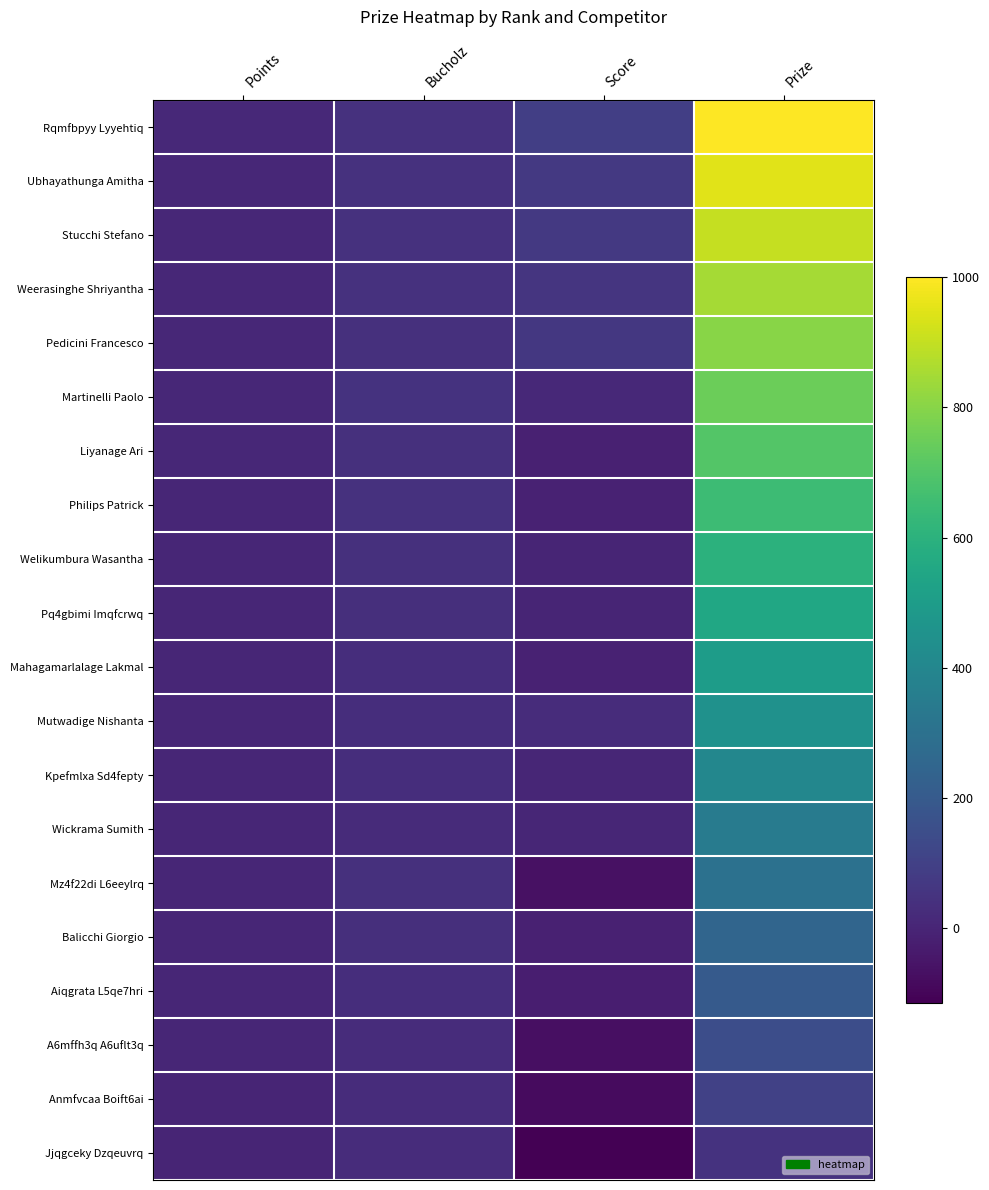

Which has a higher value, Points or Bucholz?

Bucholz